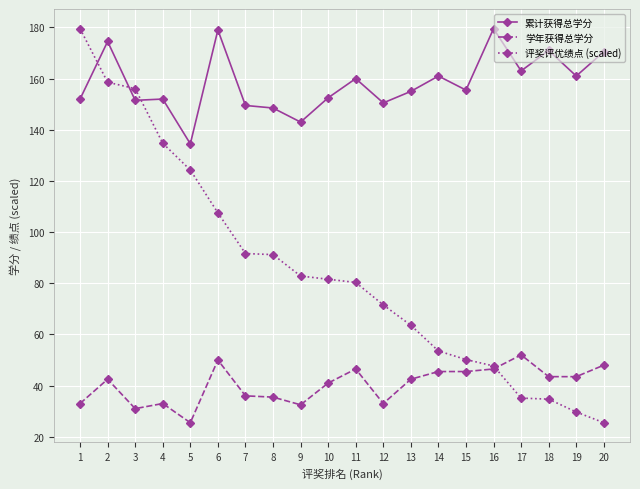

The 累计获得总学分 series shows 202.3 at 10. True or false?

False